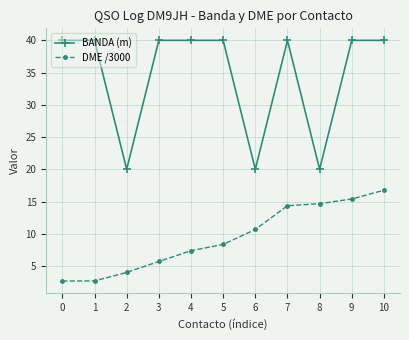

True or false: BANDA (m) and DME /3000 intersect in this chart.

False